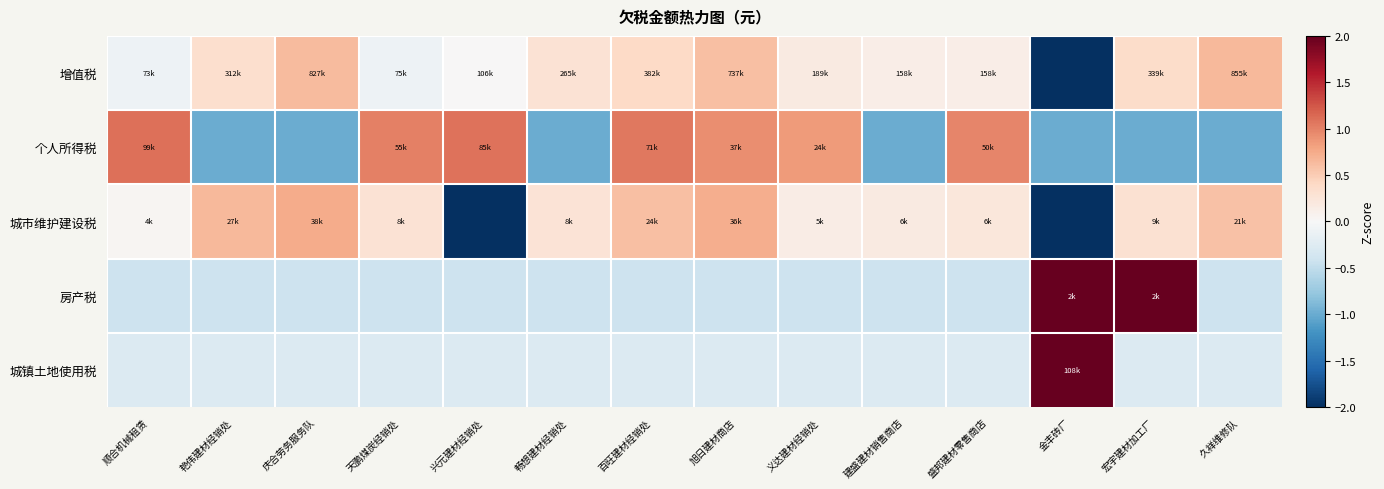

Which series has the largest total across all categories?

增值税